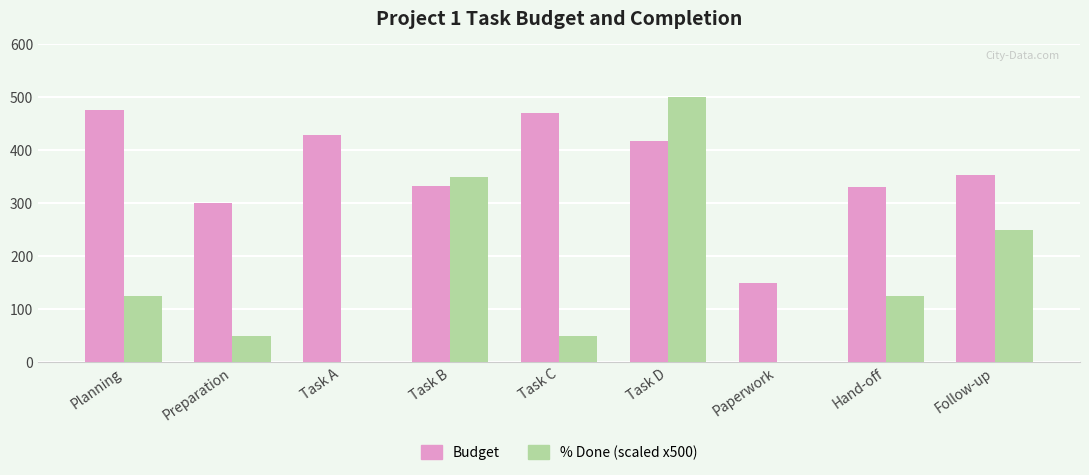

The value of % Done (scaled x500) at Follow-up is 250. True or false?

True